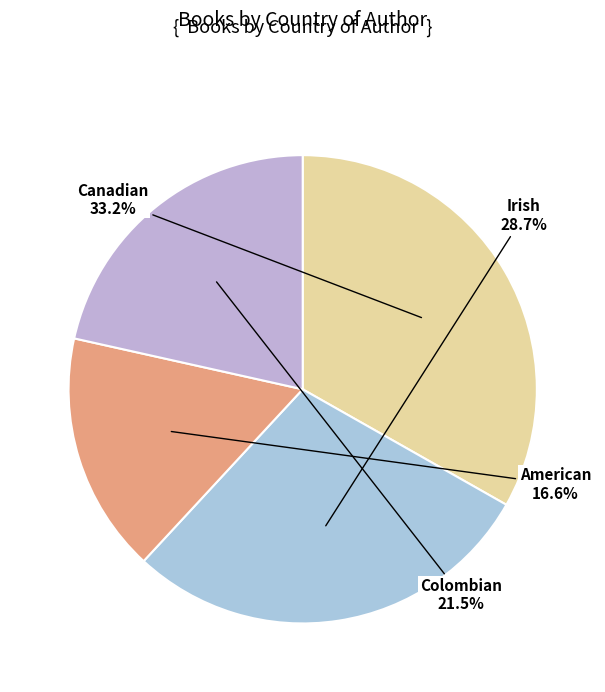

Which slice is the largest?

Canadian